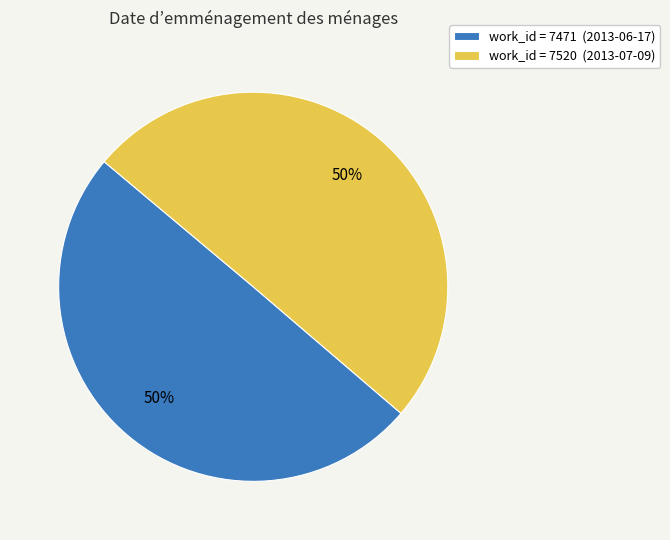

To the nearest percent, what portion does work_id = 7471 (2013-06-17) represent?

50%